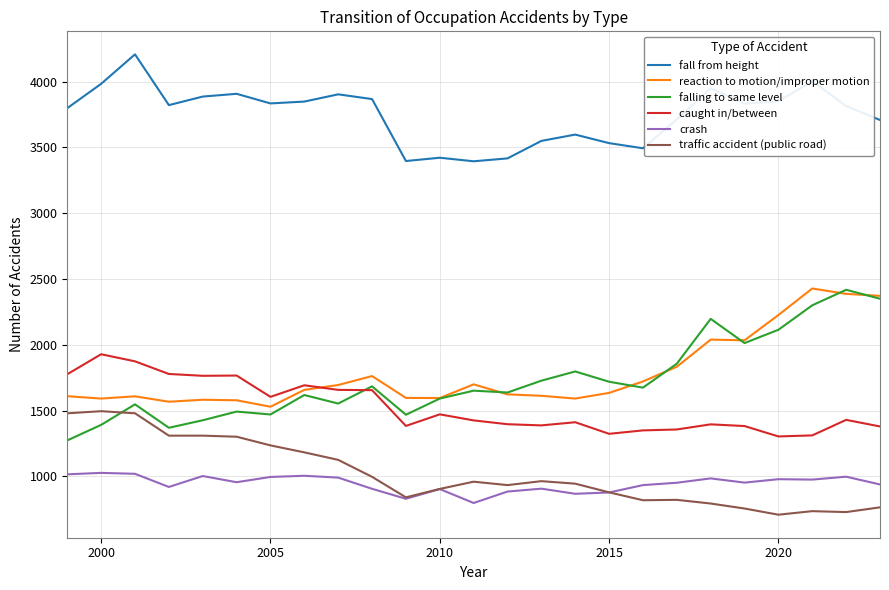

Which series has the largest total across all categories?

fall from height